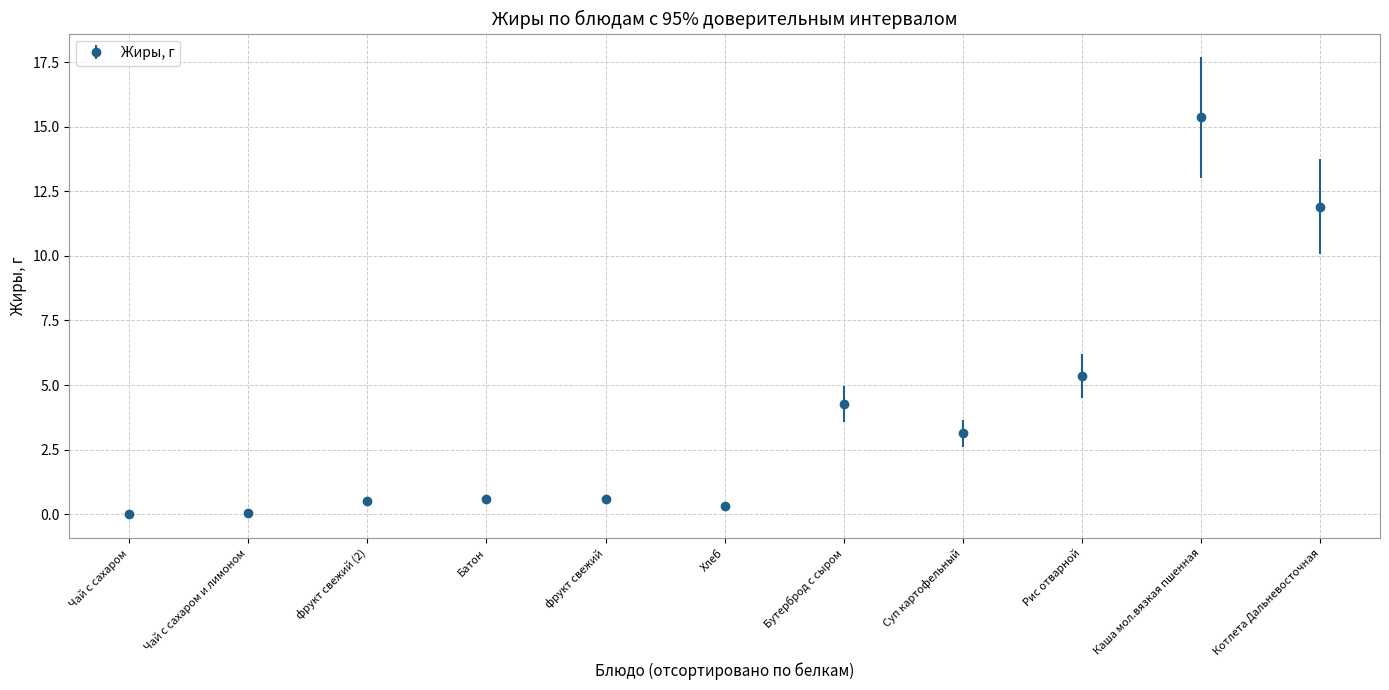

True or false: the data shows 4.3 at Бутерброд с сыром.

True